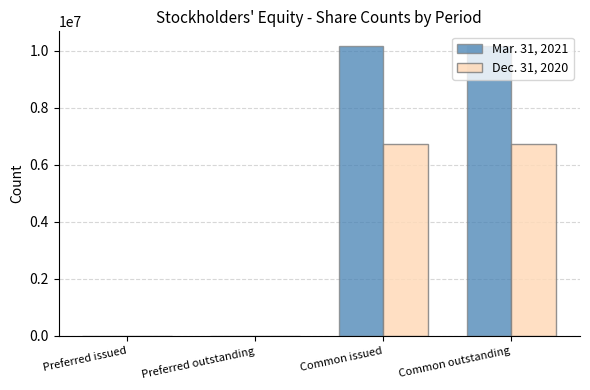

Is the value of Dec. 31, 2020 at Common outstanding greater than the value of Mar. 31, 2021 at Common outstanding?

No